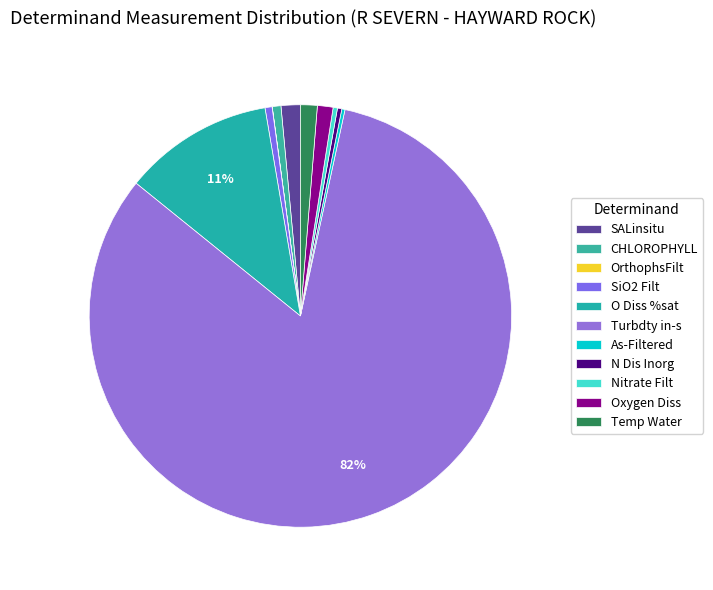

Combined, do CHLOROPHYLL and O Diss %sat account for over 50%?

No